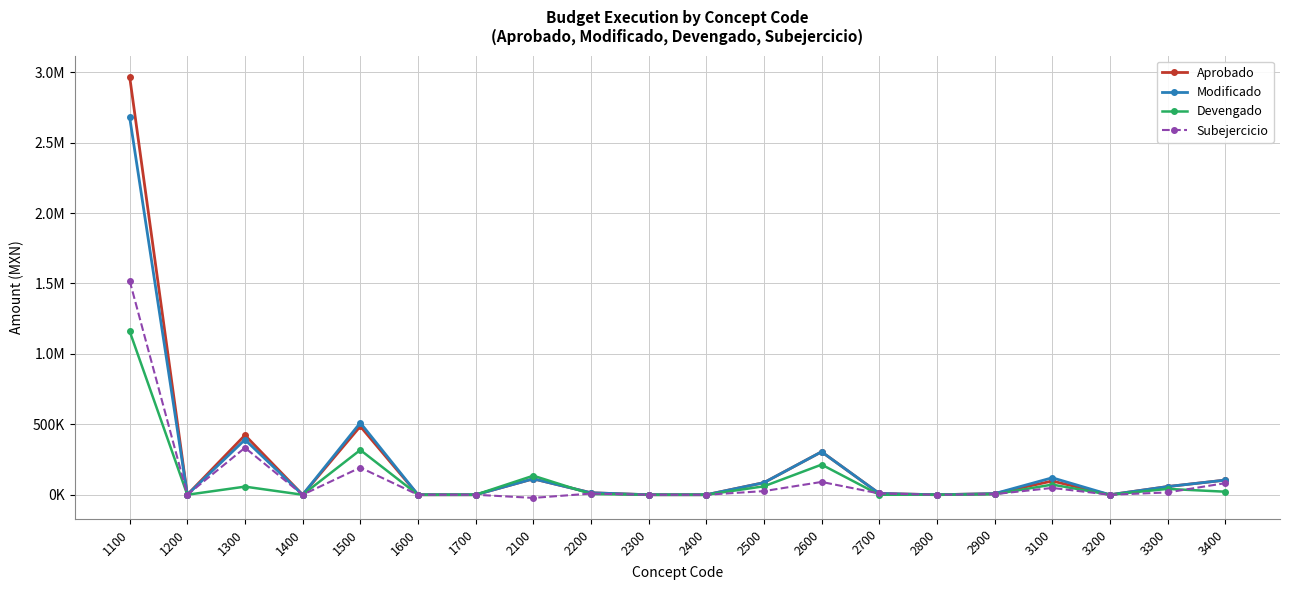

What is the difference between the maximum and minimum values in the Subejercicio series?

1542019.9